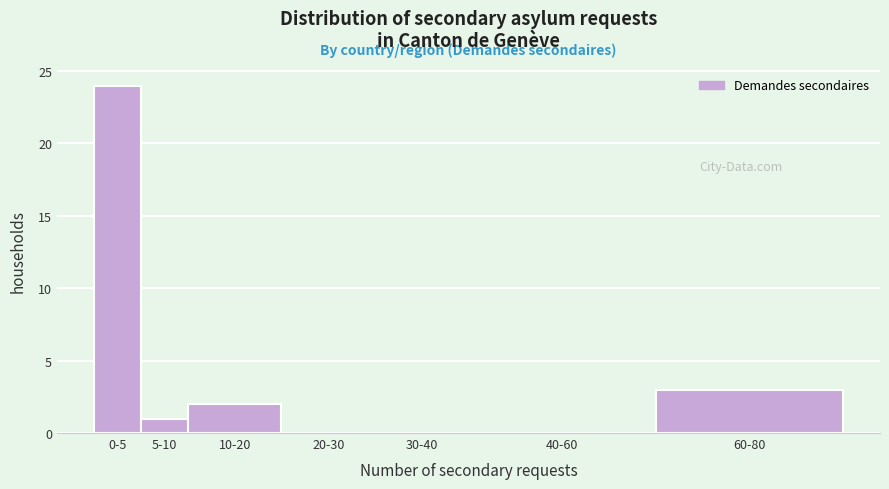

Reading left to right, transcribe all the data shown in this chart.

0-5=24	5-10=1	10-20=2	20-30=0	30-40=0	40-60=0	60-80=3